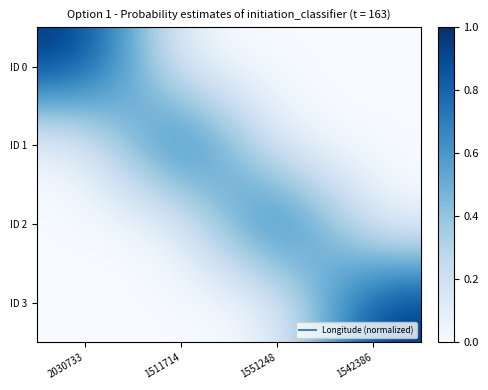

What is the total value across all series at 1551248?

1.0